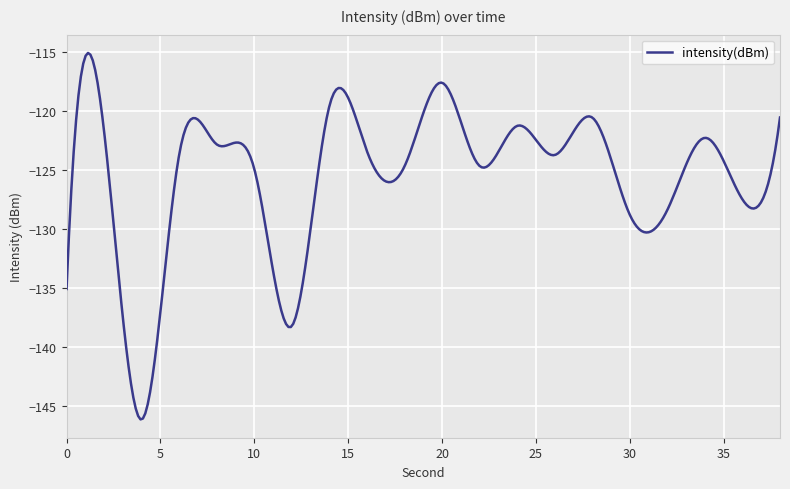

How many categories are shown in the chart?

300